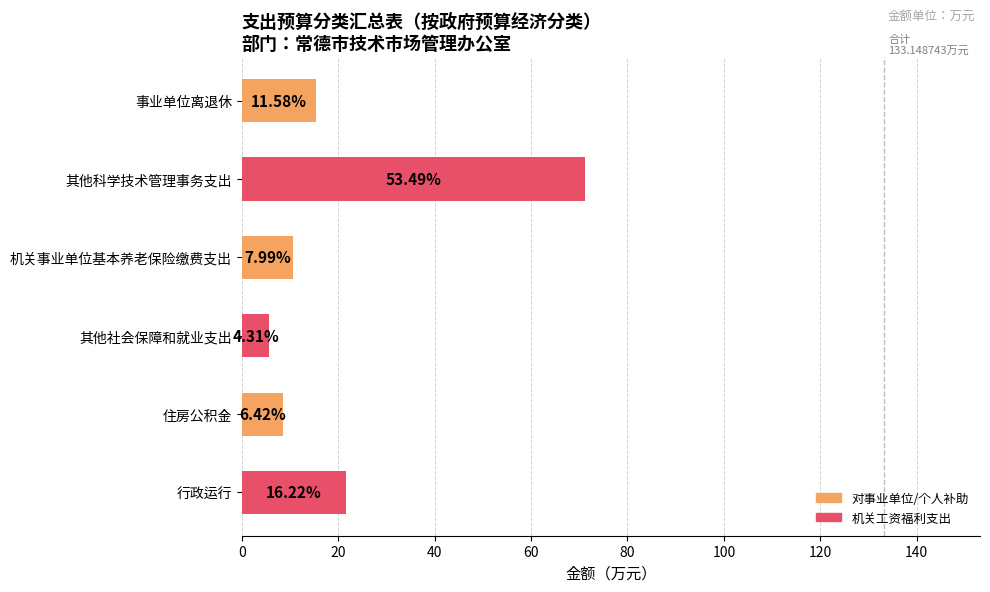

What is the maximum value shown in the chart?

71.2